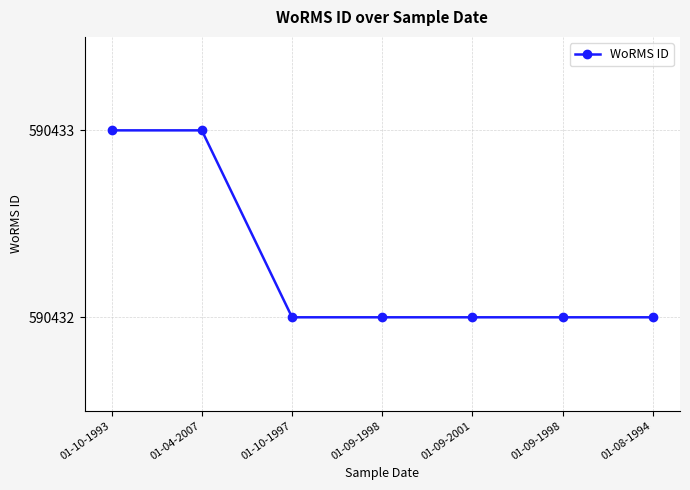

Rank the categories by value from lowest to highest.

01-10-1997, 01-09-1998, 01-09-2001, 01-09-1998, 01-08-1994, 01-10-1993, 01-04-2007